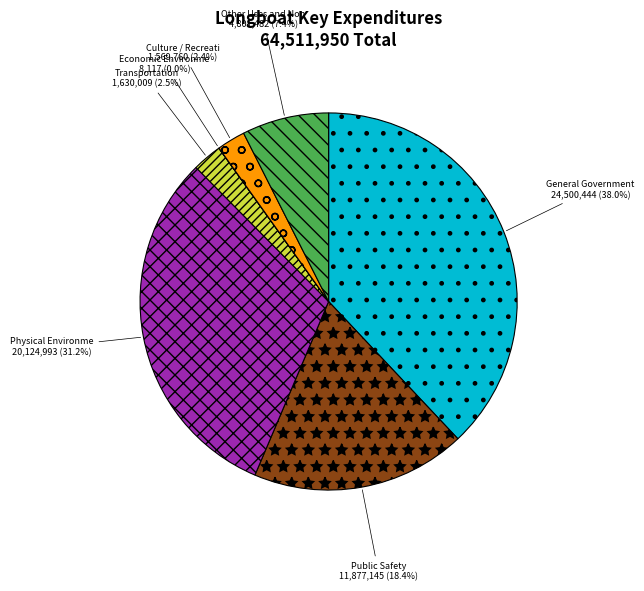

Rank the categories by value from highest to lowest.

General Government Services, Physical Environment, Public Safety, Other Uses and Non-Operating, Transportation, Culture / Recreation, Economic Environment